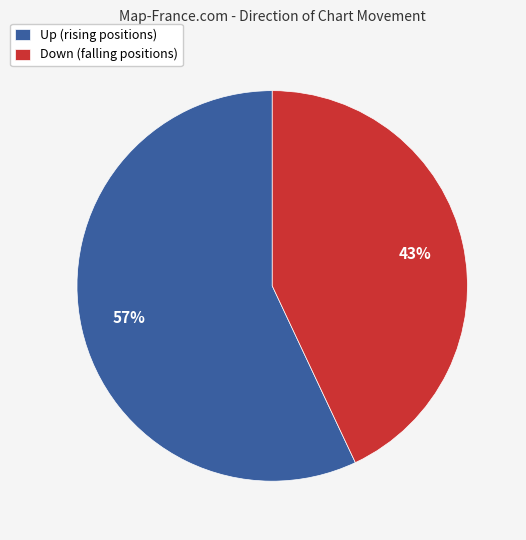

To the nearest percent, what portion does Down (falling positions) represent?

43%